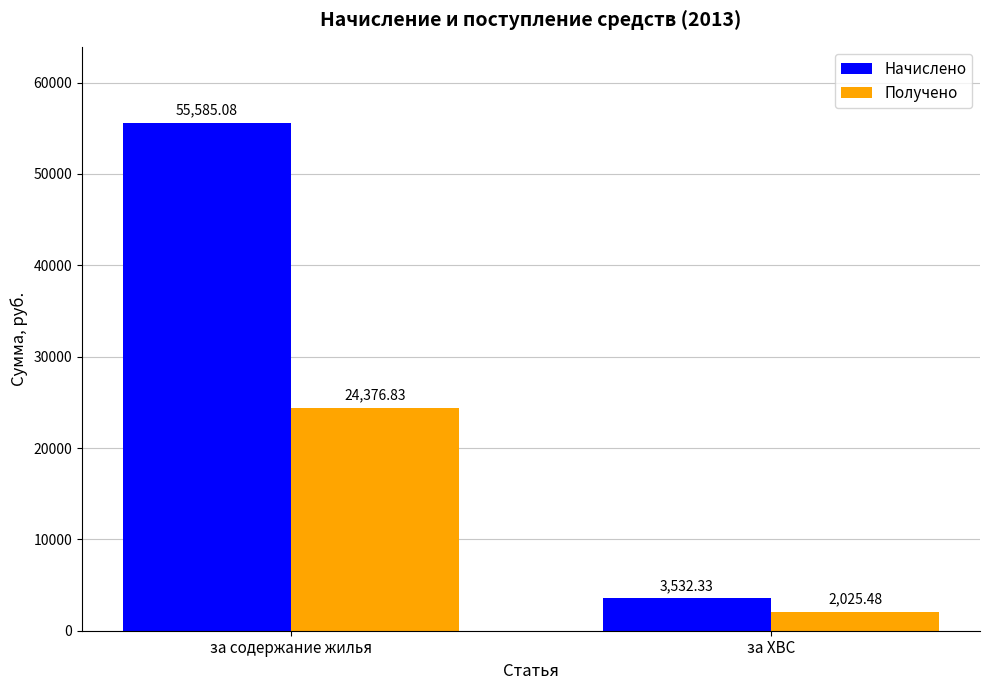

How many data points in Начислено are less than 55585?

1